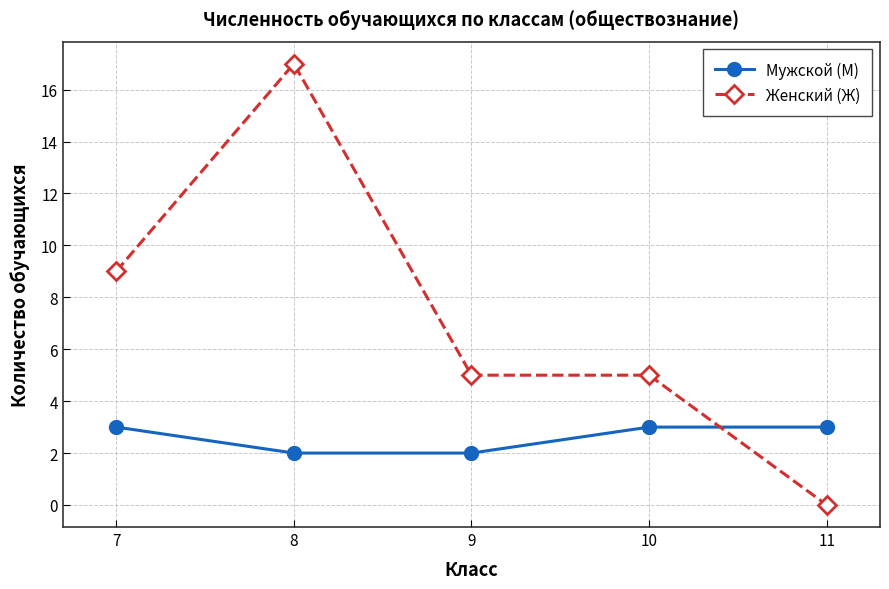

What is the value of the Мужской (М) point at the 4th from the left?

3